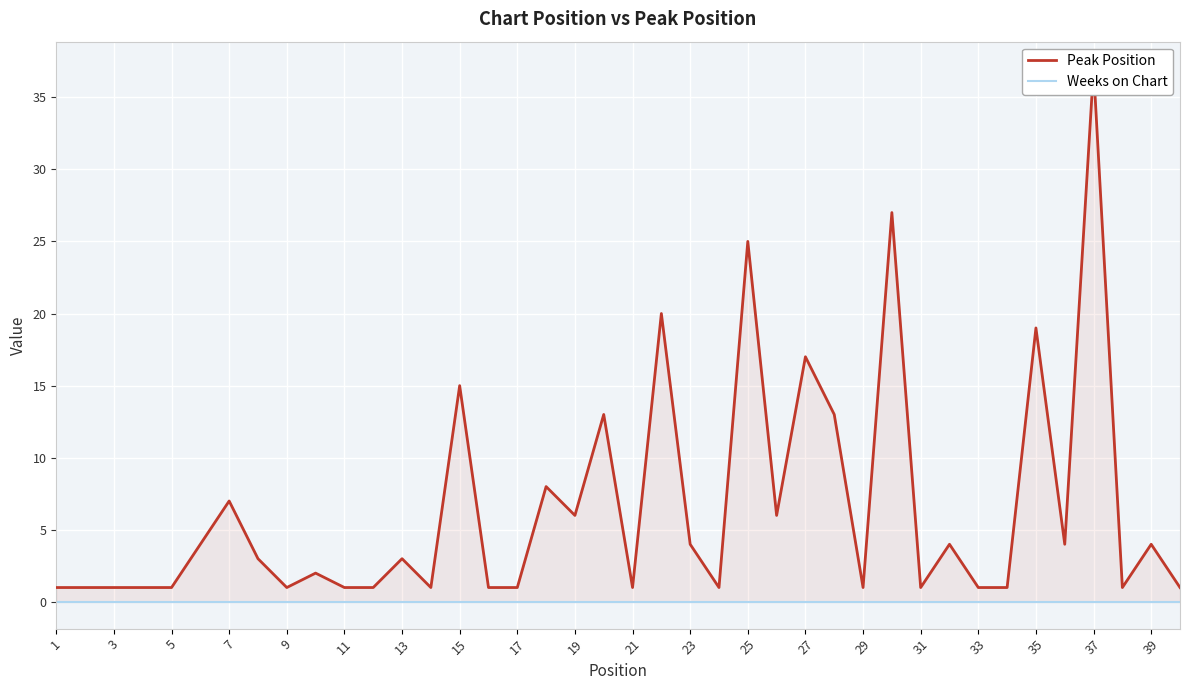

Reading left to right, transcribe all the data shown in this chart.

Peak Position: 1	1	1	1	1	4	7	3	1	2	1	1	3	1	15	1	1	8	6	13	1	20	4	1	25	6	17	13	1	27	1	4	1	1	19	4	37	1	4	1
Weeks on Chart: 0	0	0	0	0	0	0	0	0	0	0	0	0	0	0	0	0	0	0	0	0	0	0	0	0	0	0	0	0	0	0	0	0	0	0	0	0	0	0	0